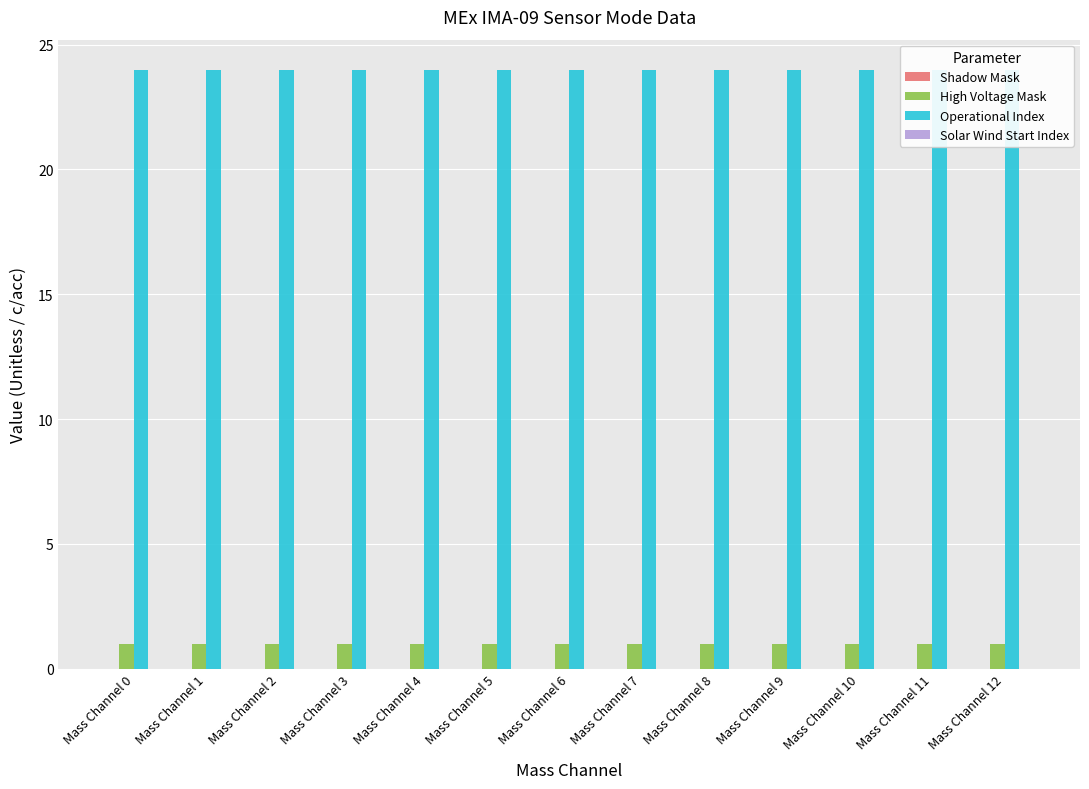

What are all the series names shown in the legend?

Shadow Mask, High Voltage Mask, Operational Index, Solar Wind Start Index